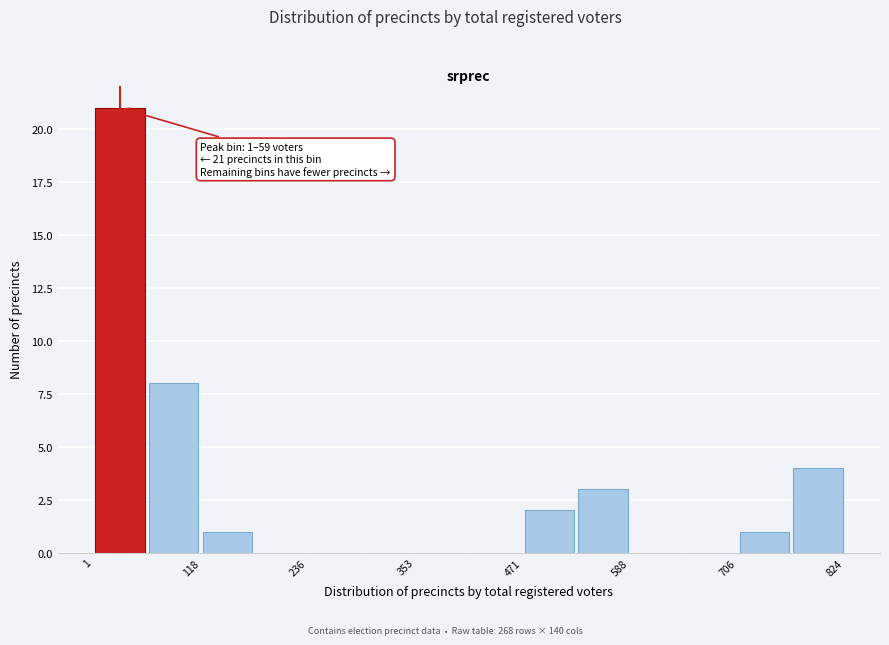

Read against the x-axis, roughly where is the centre of the tallest bar?

40